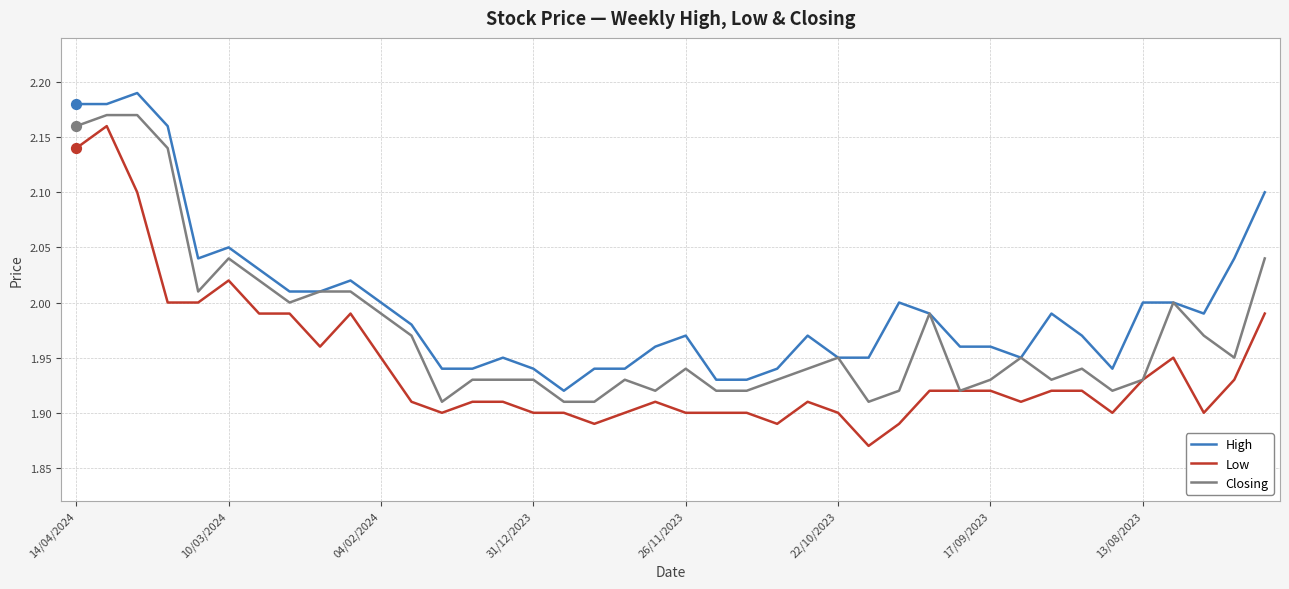

True or false: Low and High cross at least once.

False